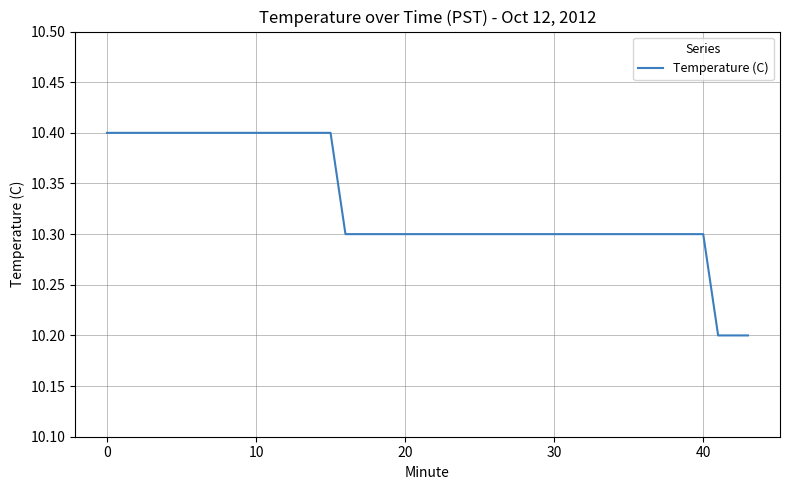

What is the minimum value shown in the chart?

10.2